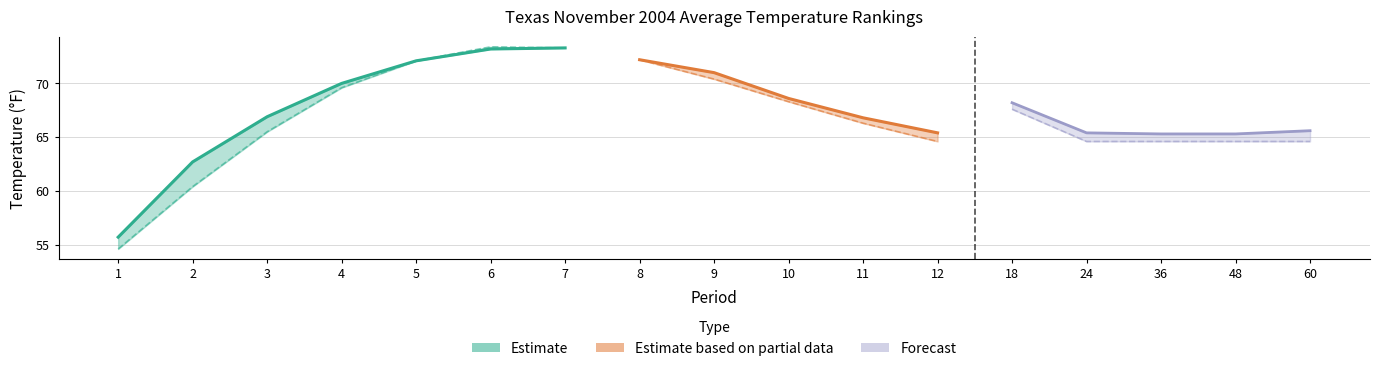

Is this an area chart (filled region under the line)?

No